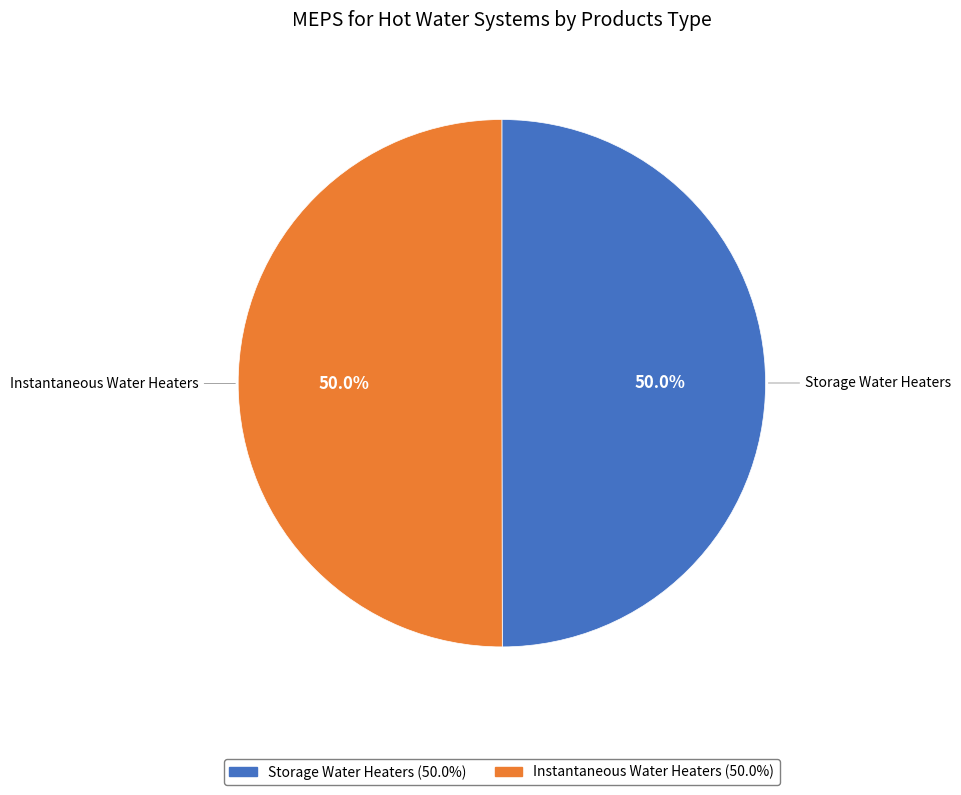

What is the ratio of the value at Instantaneous Water Heaters to the value at Storage Water Heaters?

1.0